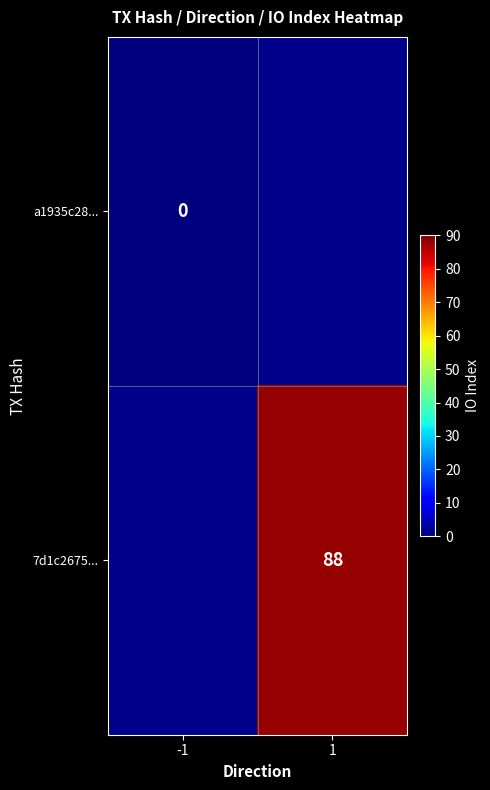

Is it true that 7d1c2675... equals 143 at 1?

False